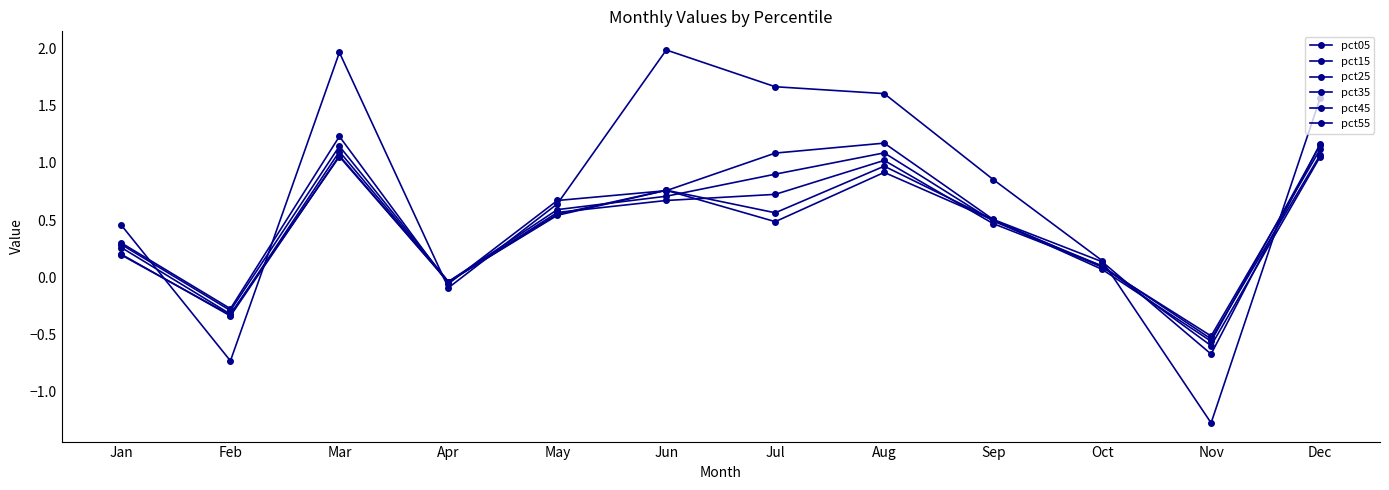

How many lines are shown in the chart?

6